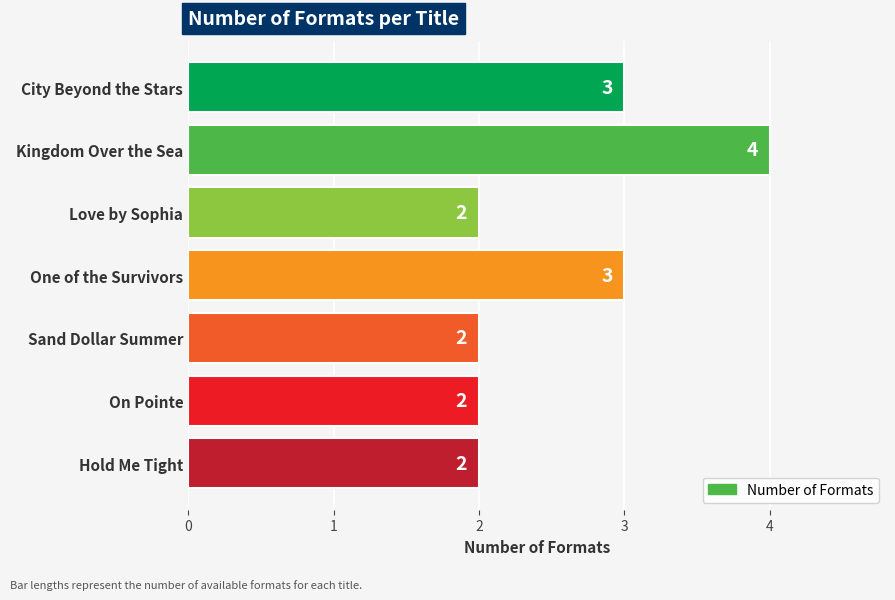

Reading bottom to top, transcribe all the data shown in this chart.

2	2	2	3	2	4	3